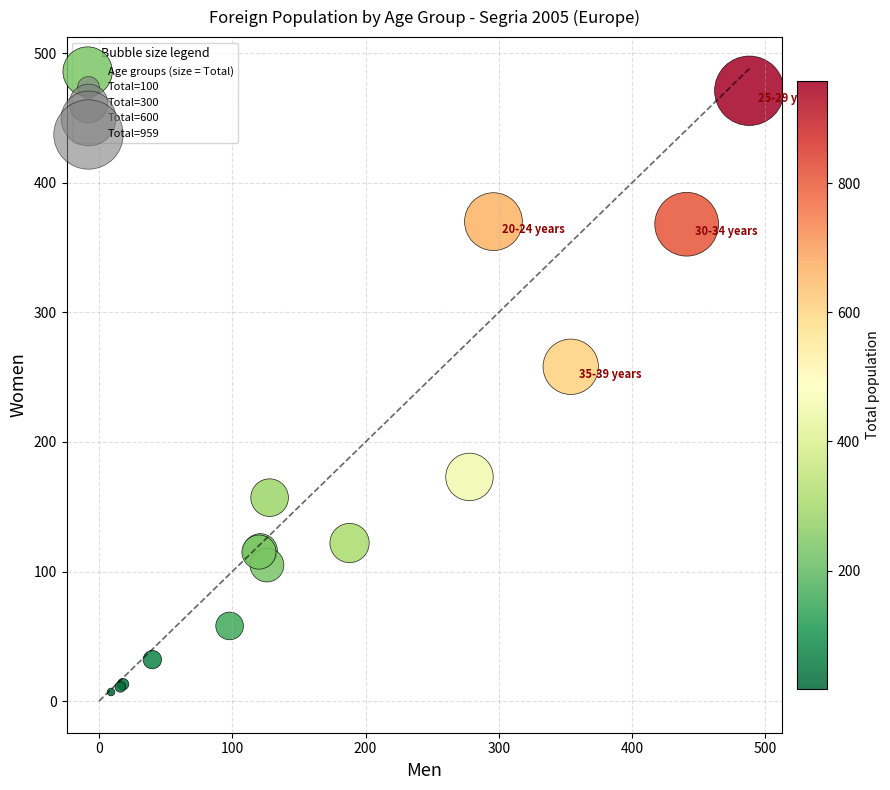

What Y value in the scatter plot is closest to 239?

258